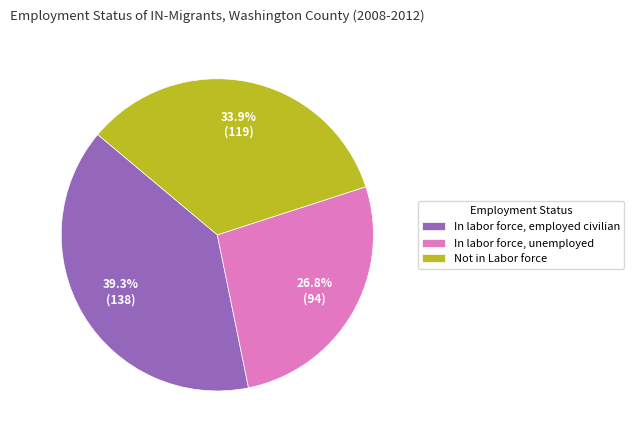

Approximately how many times larger is the value at Not in Labor force compared to In labor force, unemployed?

1.3